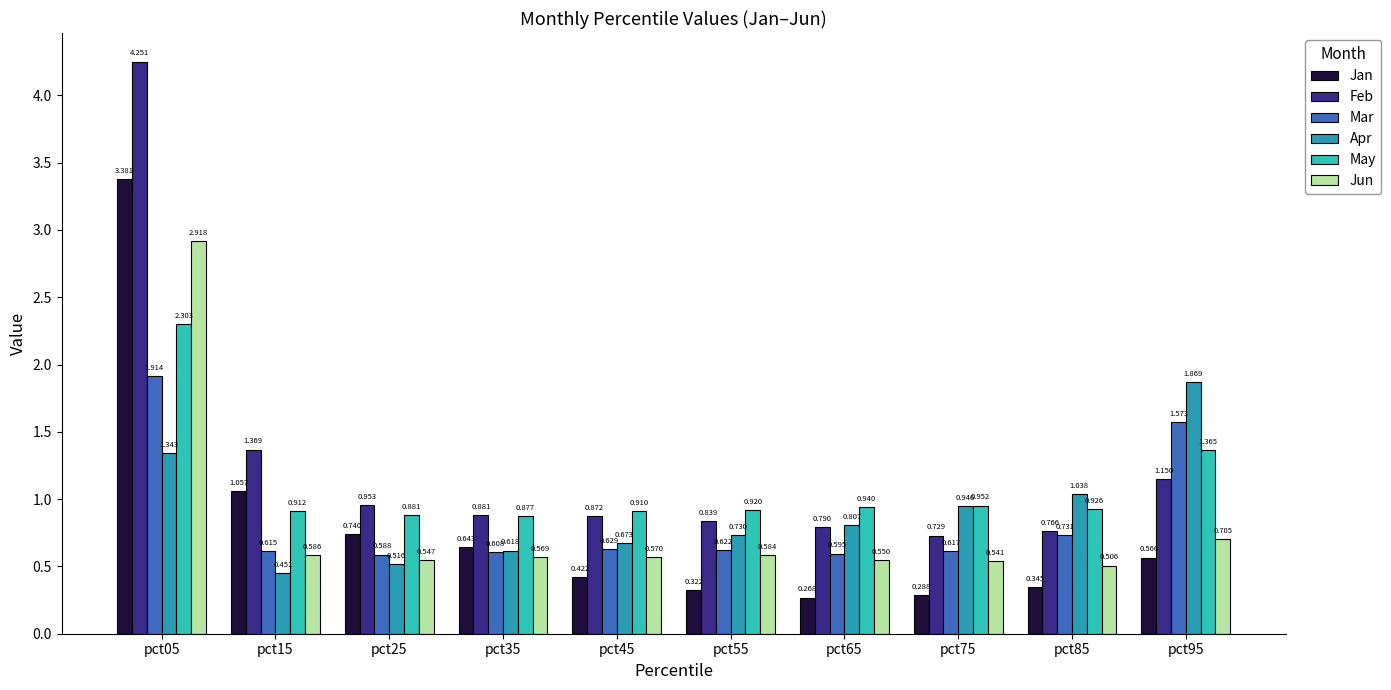

What is the sum of all Jun values?

8.1